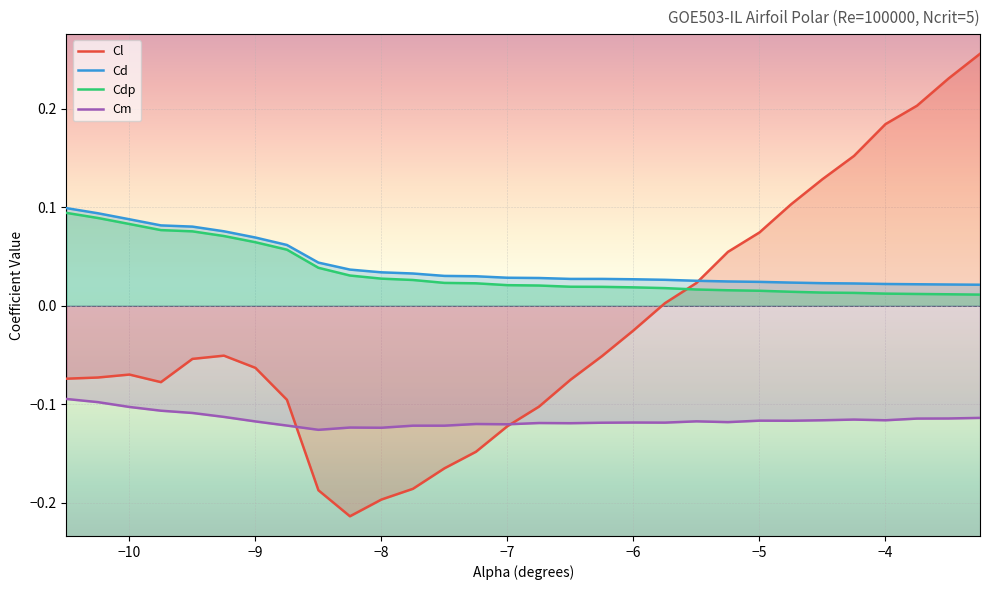

Which series has the largest total across all categories?

Cd